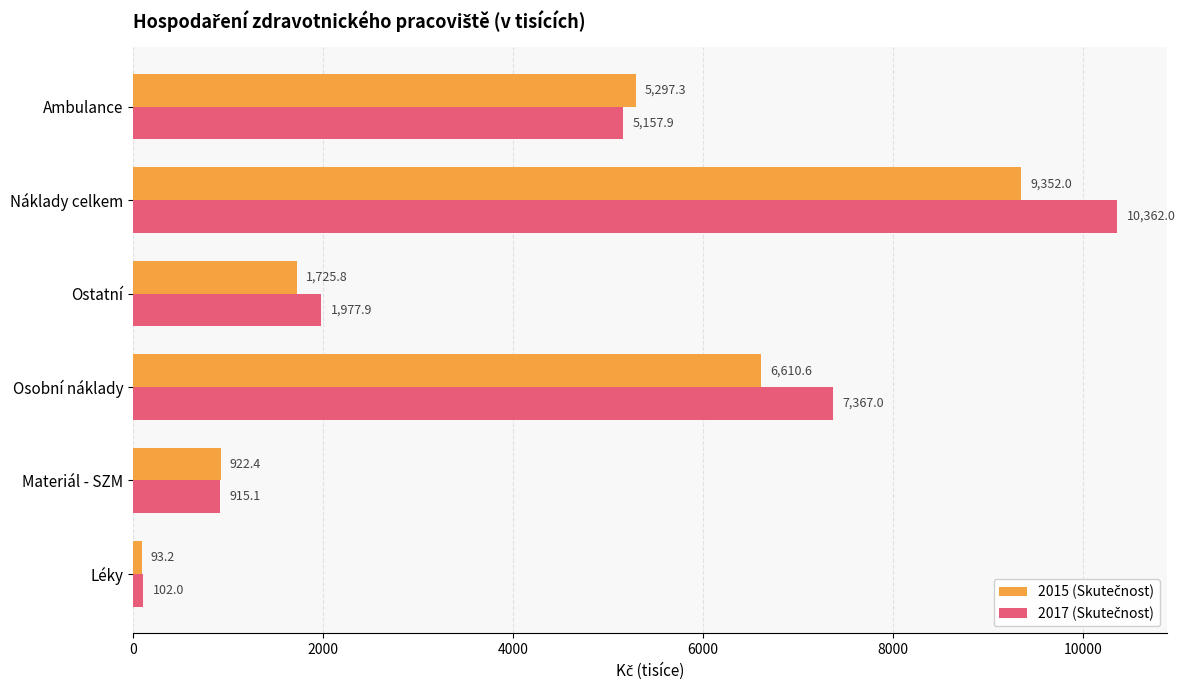

At which category does the chart reach its peak across all series?

Náklady celkem